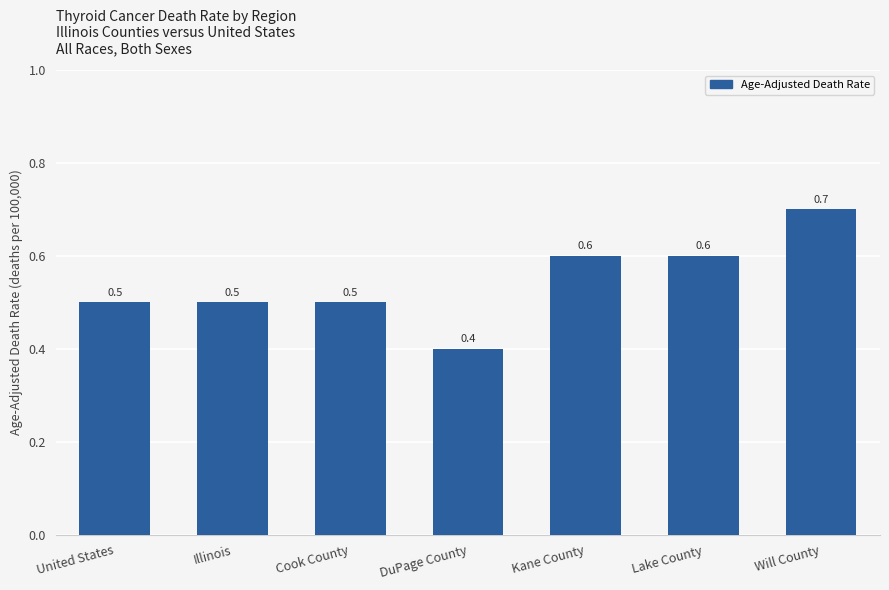

At which label is the value closest to 0?

DuPage County